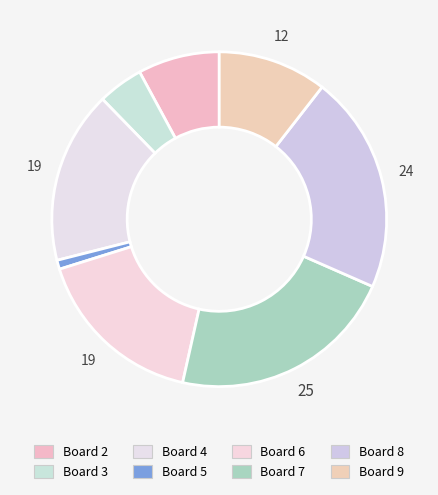

Count the number of slices in the pie.

8